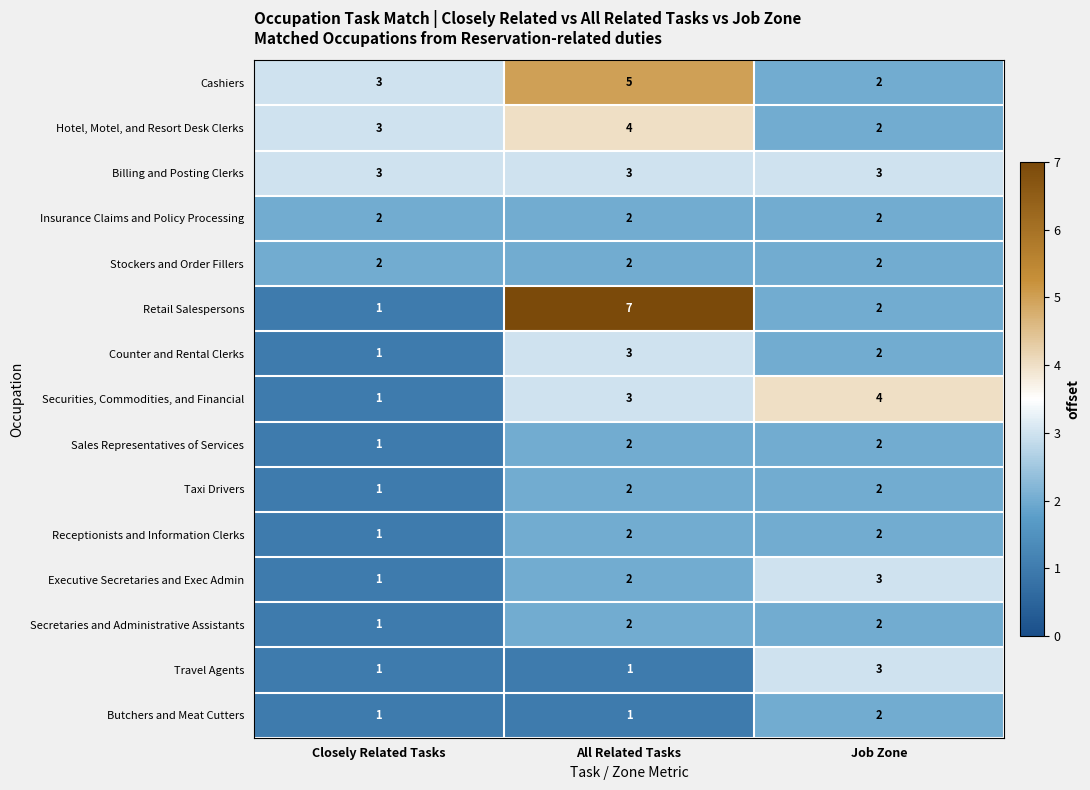

What is the sum of the Executive Secretaries and Exec Admin values at All Related Tasks and Job Zone?

5